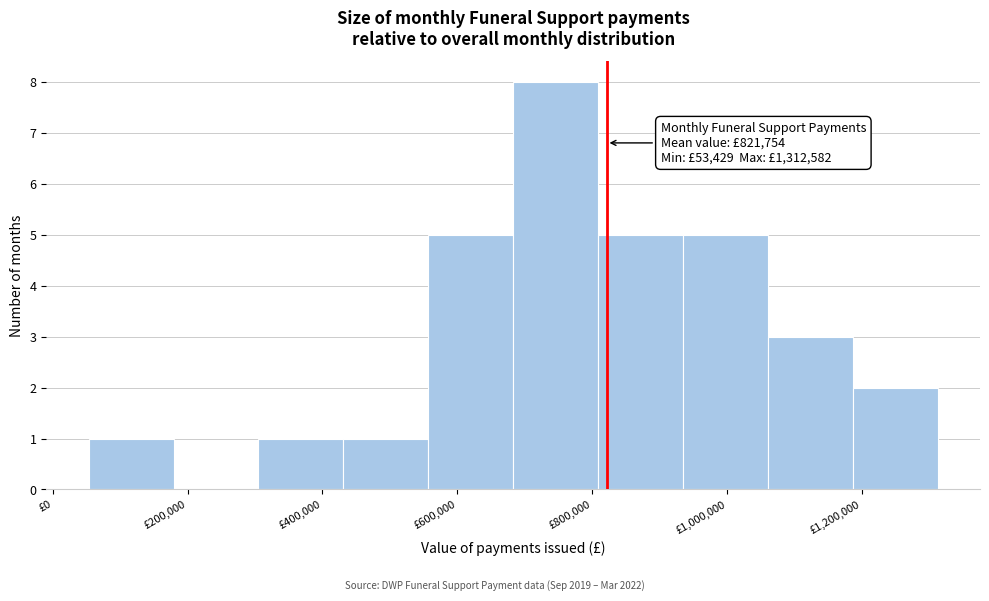

Over which range of the x-axis is the bar tallest?

680000 to 800000